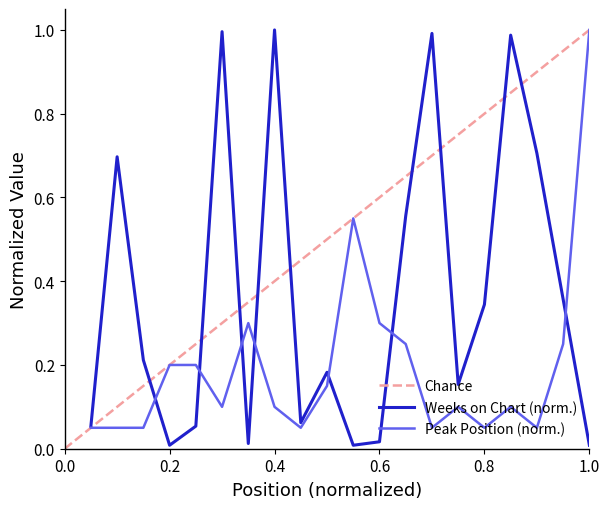

Where is the first local minimum for Weeks on Chart?

0.2